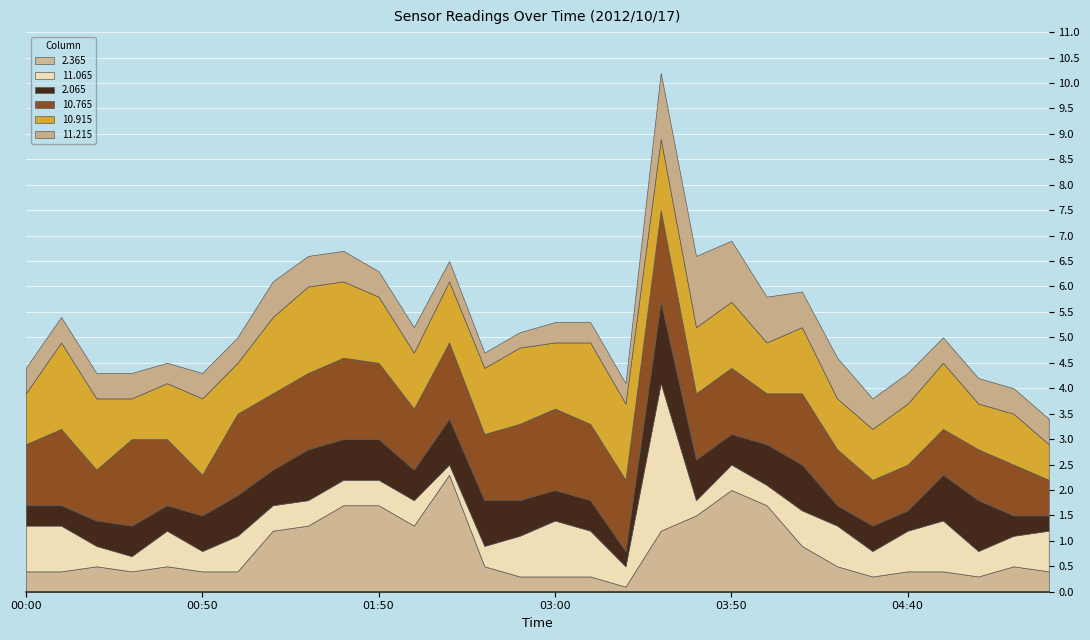

What is the lowest value of the  10.915 series?

0.7